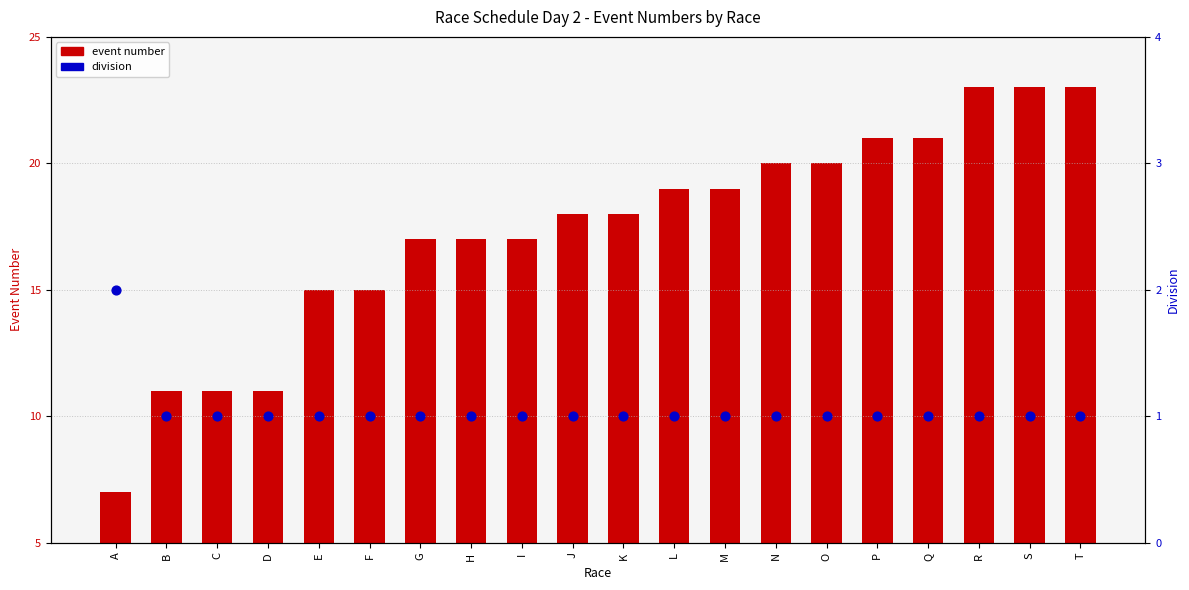

What are all the series names shown in the legend?

event number, division